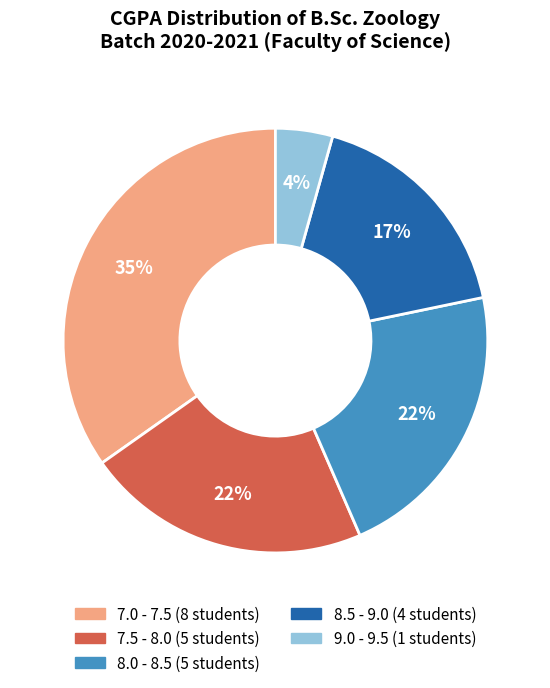

Does any single category account for the majority?

No